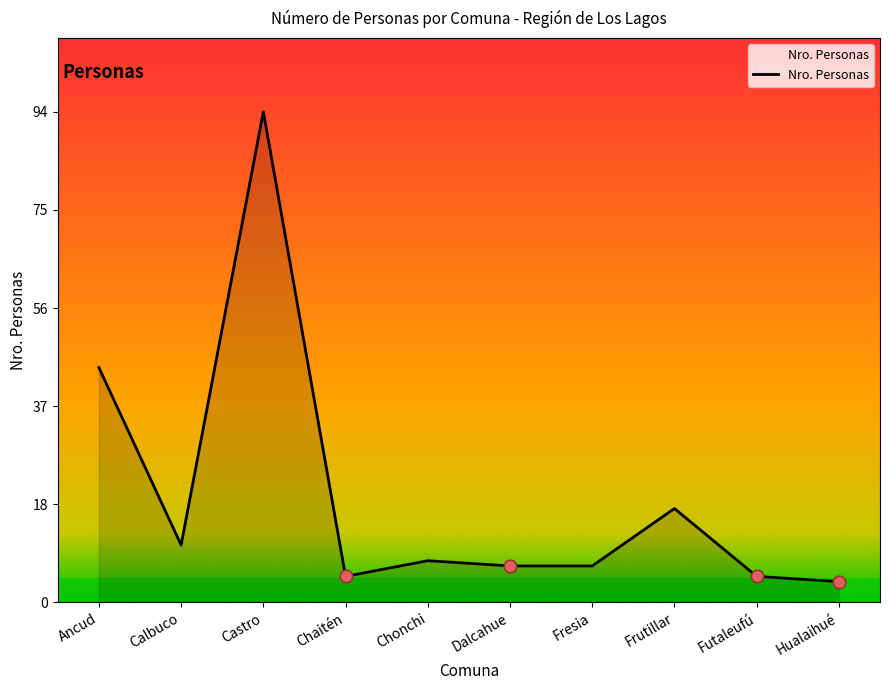

What is the change in value from Chonchi to Frutillar?

+10